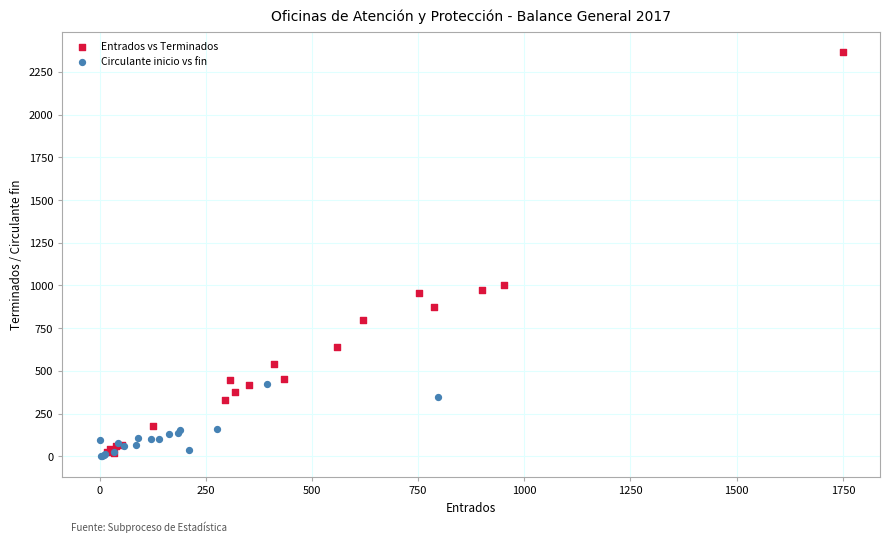

Which series has the widest spread of Y values?

Entrados vs Terminados